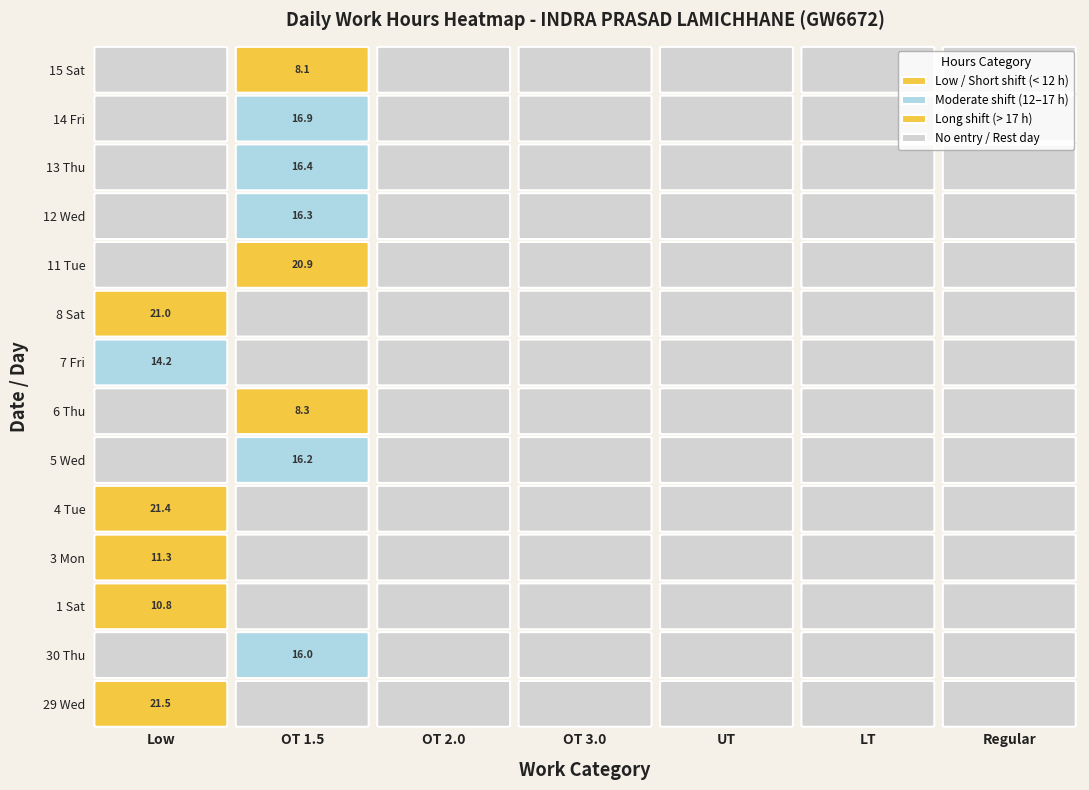

The 11 Tue series shows 20.9 at 1. True or false?

True